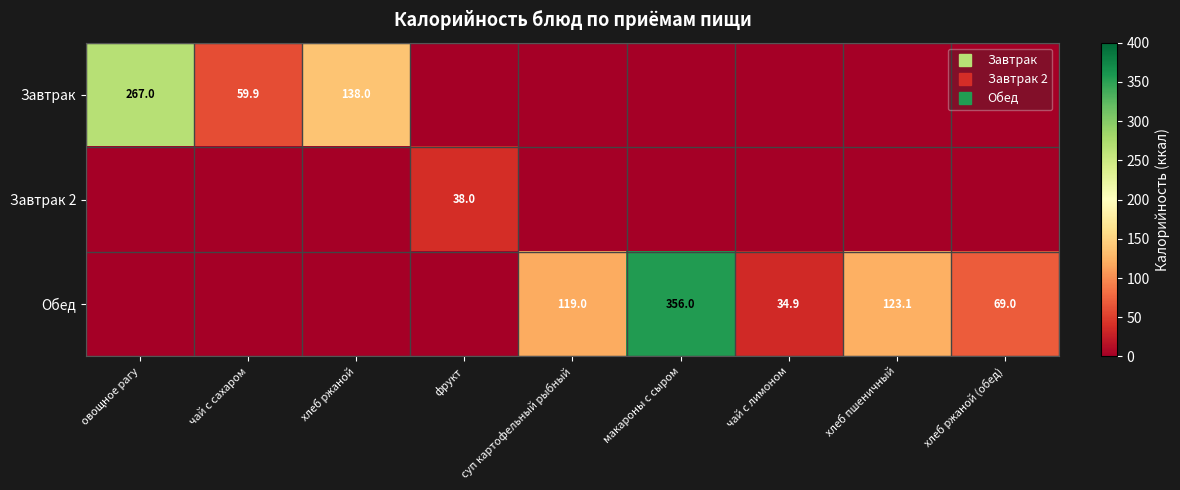

Rank the categories by Обед value from lowest to highest.

овощное рагу, чай с сахаром, хлеб ржаной, фрукт, чай с лимоном, хлеб ржаной (обед), суп картофельный рыбный, хлеб пшеничный, макароны с сыром